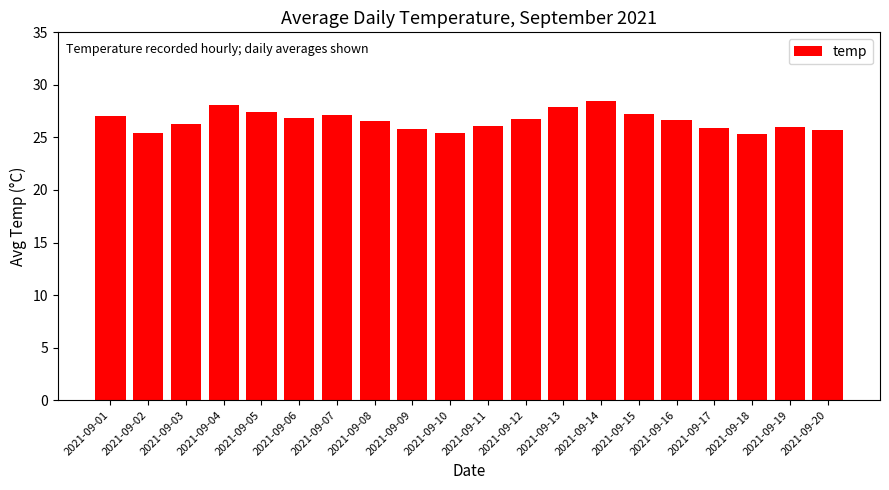

Approximately how many times larger is the value at 2021-09-07 compared to 2021-09-19?

1.0